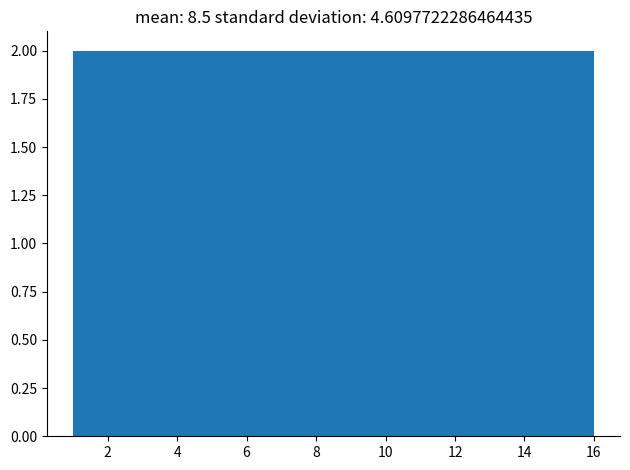

Reading left to right, list every bar in this chart as the range it spans on the x-axis followed by its height. Neither the bar edges nor the heights are printed on the chart, so give them approximately, as read against the axes.

1.0 to 2.8: 2
2.8 to 4.8: 2
4.8 to 6.6: 2
6.6 to 8.6: 2
8.6 to 10.4: 2
10.4 to 12.2: 2
12.2 to 14.2: 2
14.2 to 16.0: 2